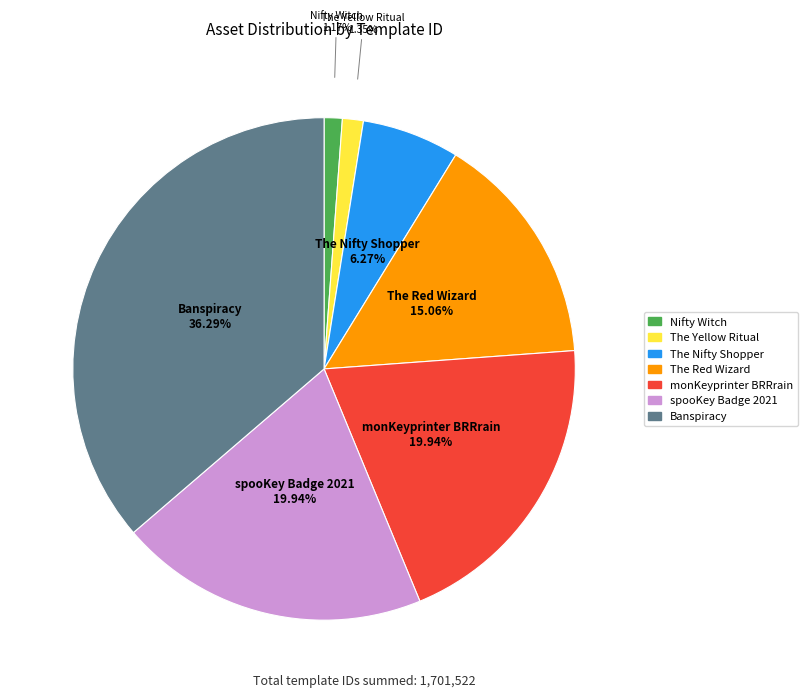

To the nearest percent, what is the average slice percentage?

14%